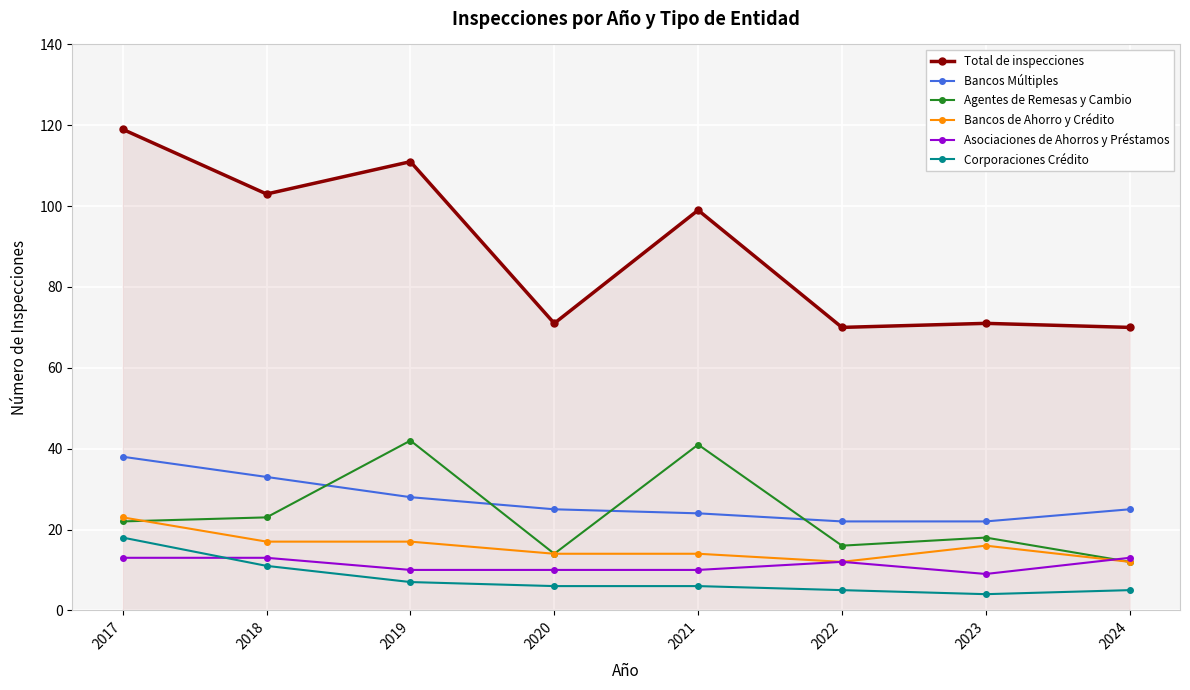

Which series has the largest total across all categories?

Total de inspecciones